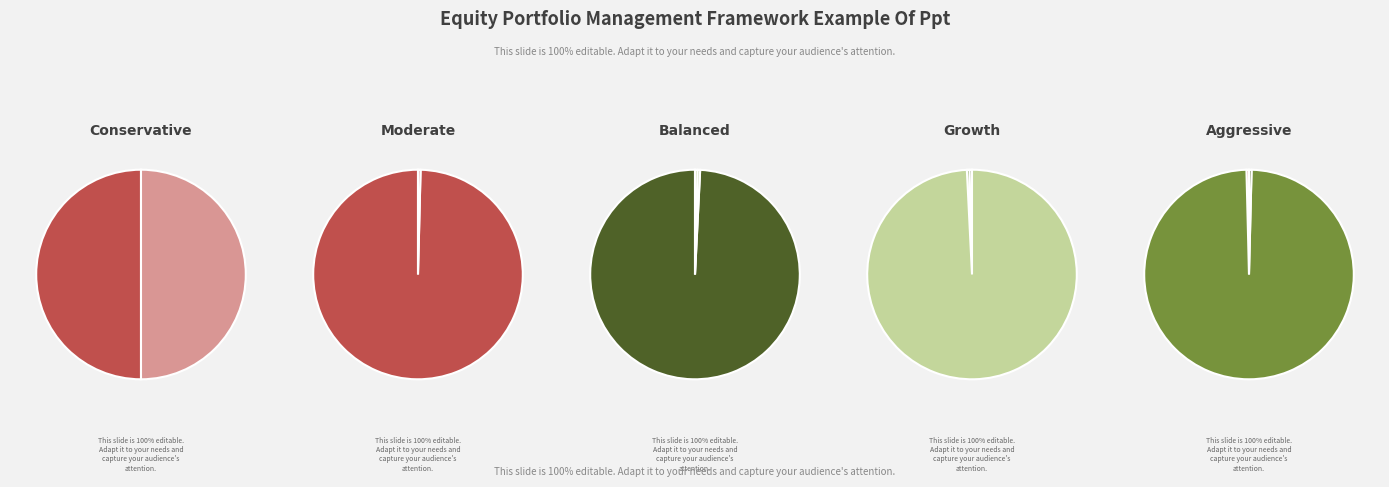

The 9781442441927 slice represents 41% of the pie. True or false?

False